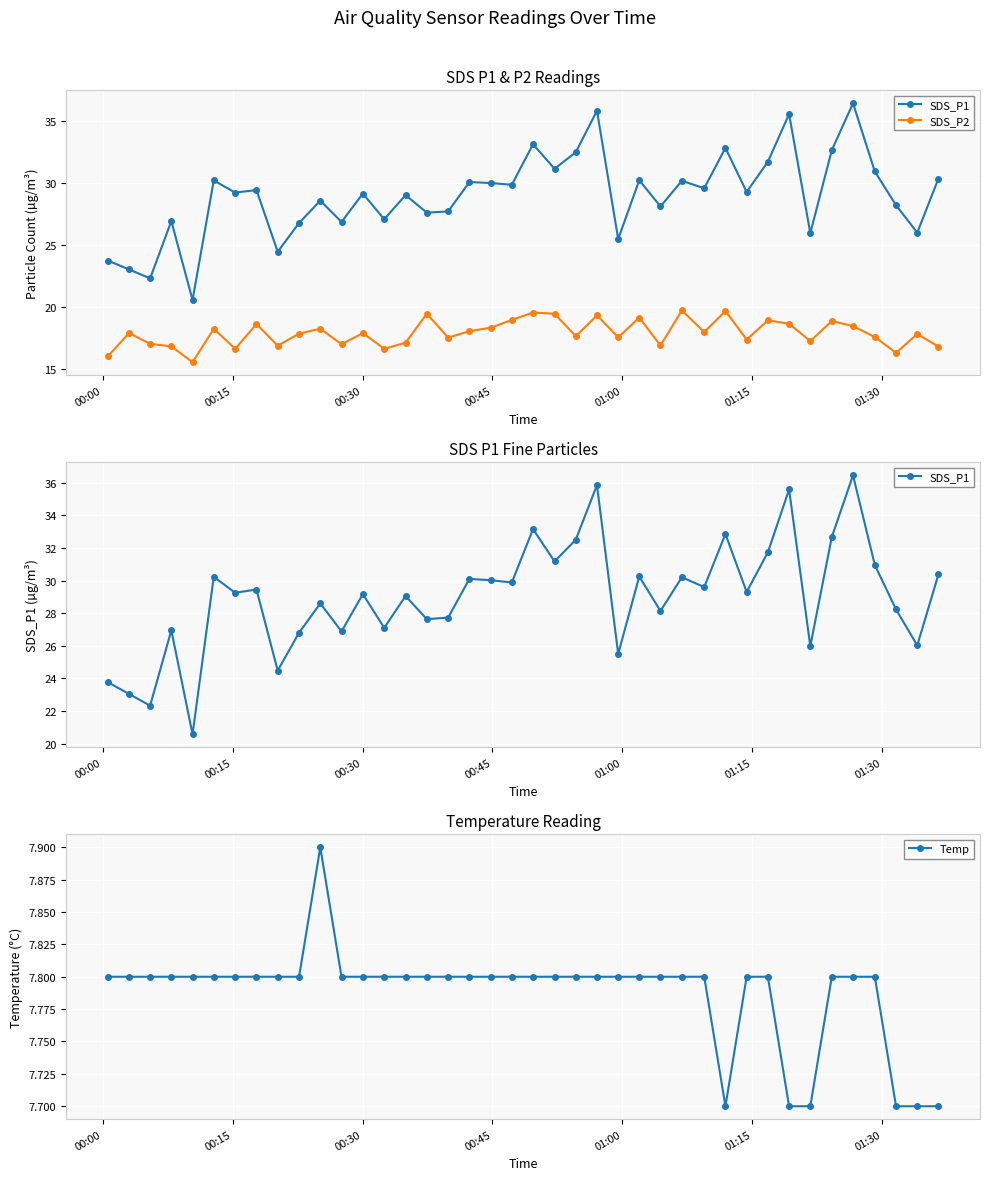

Count the Temp values in the range 7 to 8.

40